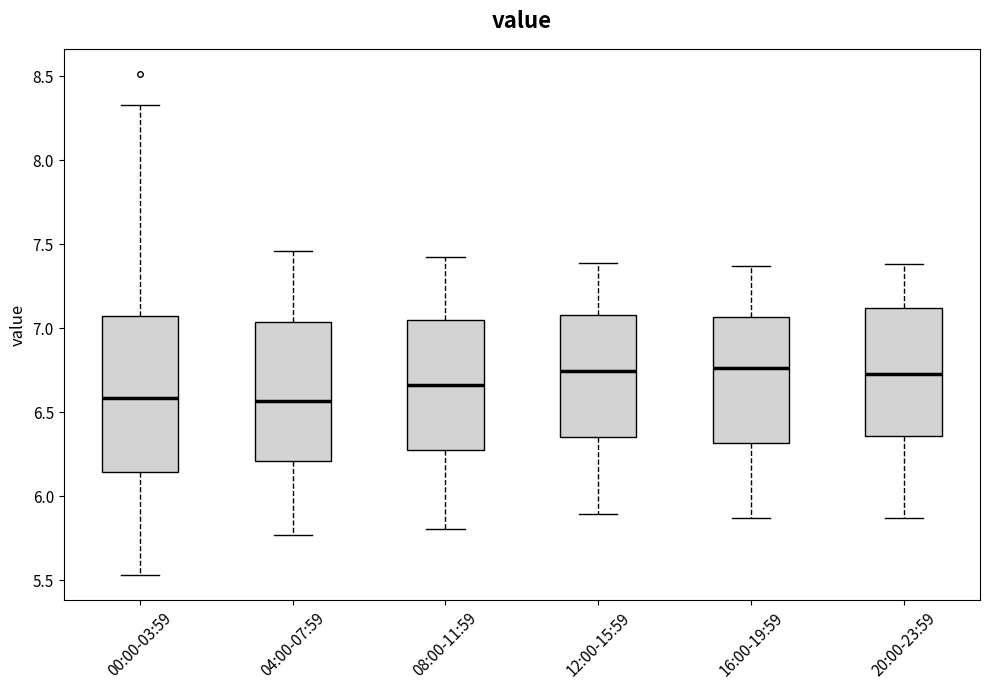

Reading left to right, read every box against the y-axis: the position of its median line, the range the box covers, and the ends of its whiskers. The values are not printed on the chart, so give them approximately, as read against the axis.

00:00-03:59: median 6.60, box 6.15 to 7.10, whiskers 5.55 to 8.35
04:00-07:59: median 6.55, box 6.20 to 7.05, whiskers 5.75 to 7.45
08:00-11:59: median 6.65, box 6.30 to 7.05, whiskers 5.80 to 7.40
12:00-15:59: median 6.75, box 6.35 to 7.10, whiskers 5.90 to 7.40
16:00-19:59: median 6.75, box 6.30 to 7.05, whiskers 5.85 to 7.35
20:00-23:59: median 6.75, box 6.35 to 7.10, whiskers 5.85 to 7.40